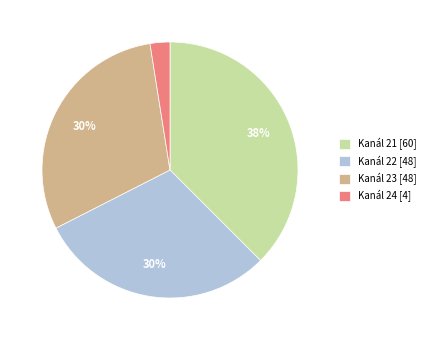

Do Kanál 22 [48] and Kanál 21 [60] together represent more than half of the pie?

Yes